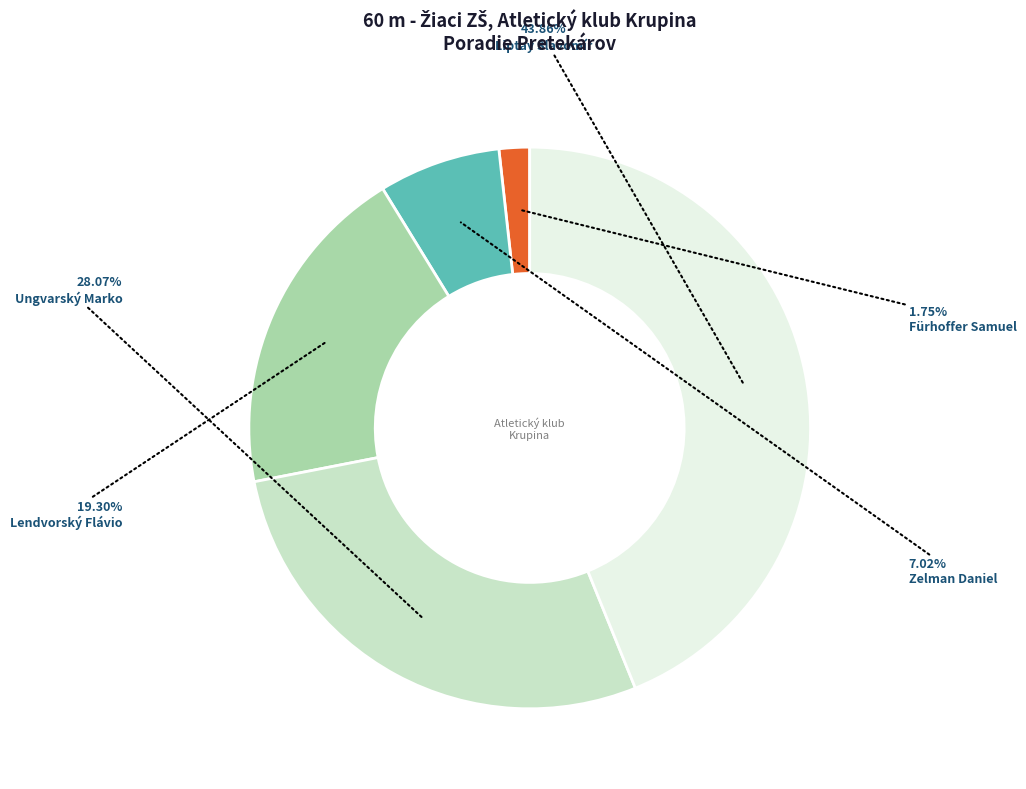

Rank the categories by value from highest to lowest.

Liptay Slavomír, Ungvarský Marko, Lendvorský Flávio, Zelman Daniel, Fürhoffer Samuel